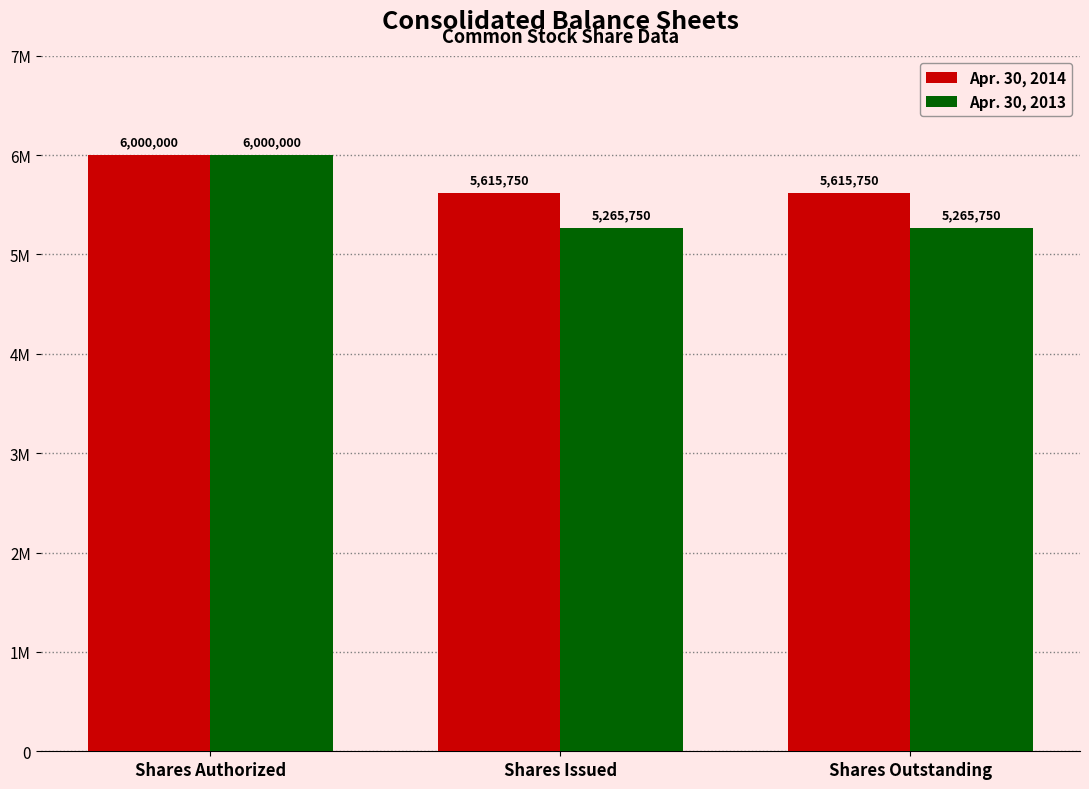

Reading left to right, what are all the values shown in this chart?

Apr. 30, 2014: 6000000	5615750	5615750
Apr. 30, 2013: 6000000	5265750	5265750